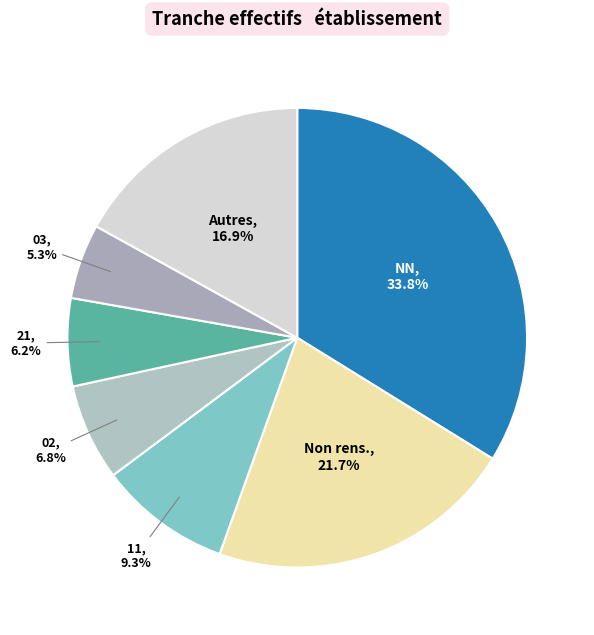

How many slices are in this pie chart?

7